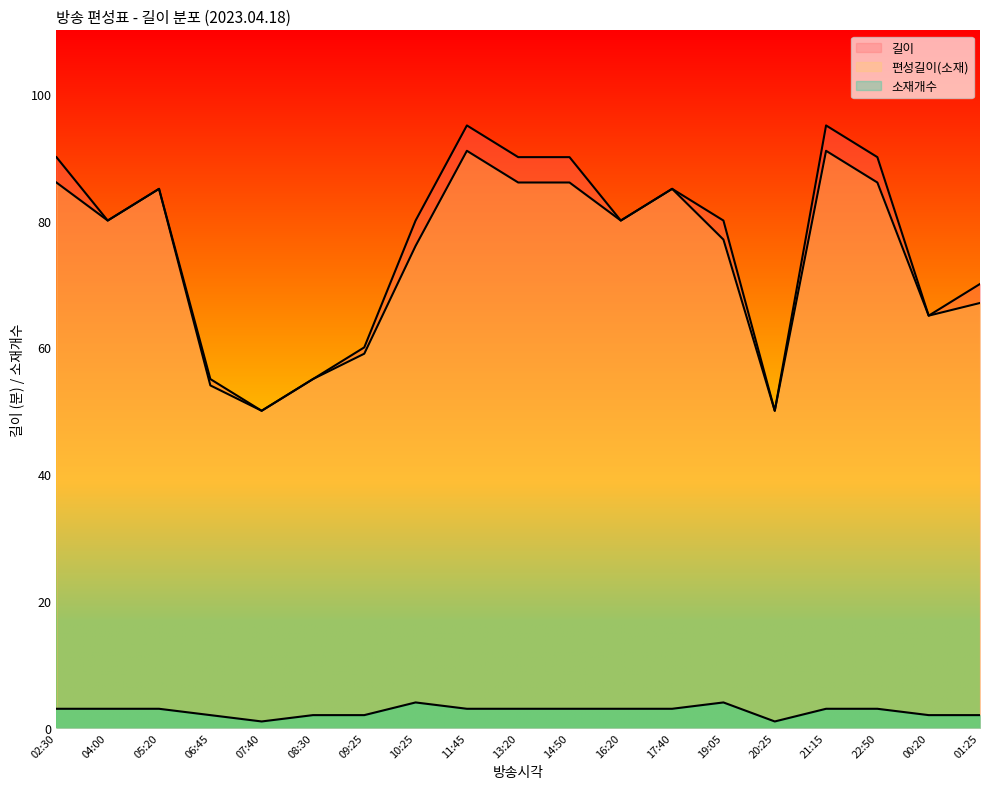

Rank the series by their maximum value, from lowest to highest.

소재개수, 편성길이(소재), 길이